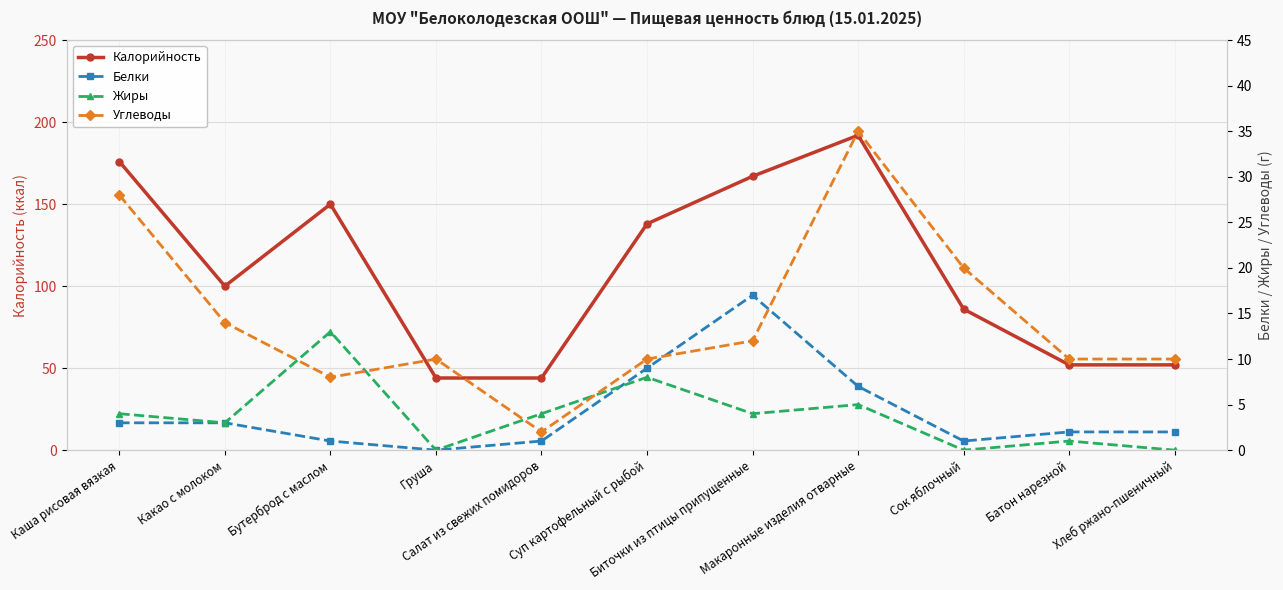

At which label is Белки closest to 8?

Суп картофельный с рыбой